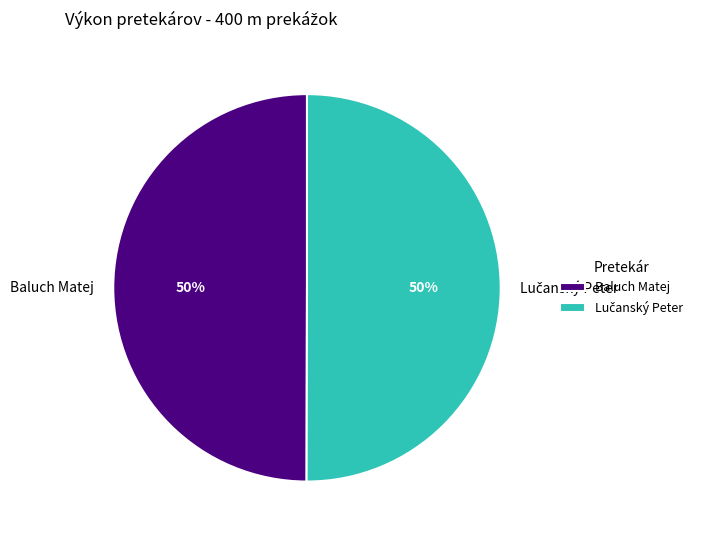

The Baluch Matej slice represents 50% of the pie. True or false?

True